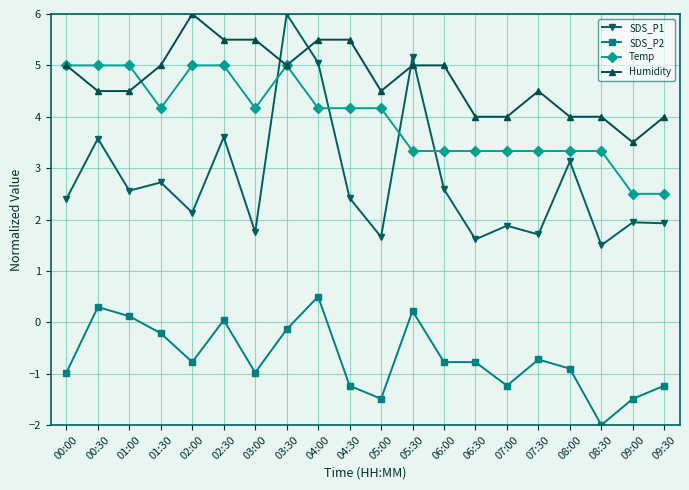

True or false: SDS_P1 and SDS_P2 intersect in this chart.

False